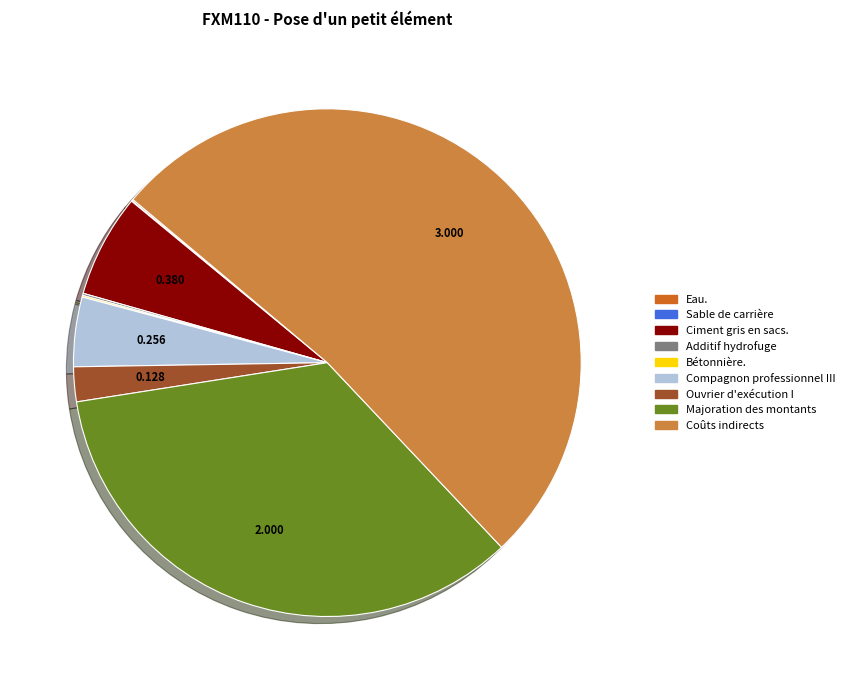

What is the largest slice in the pie chart?

Coûts indirects